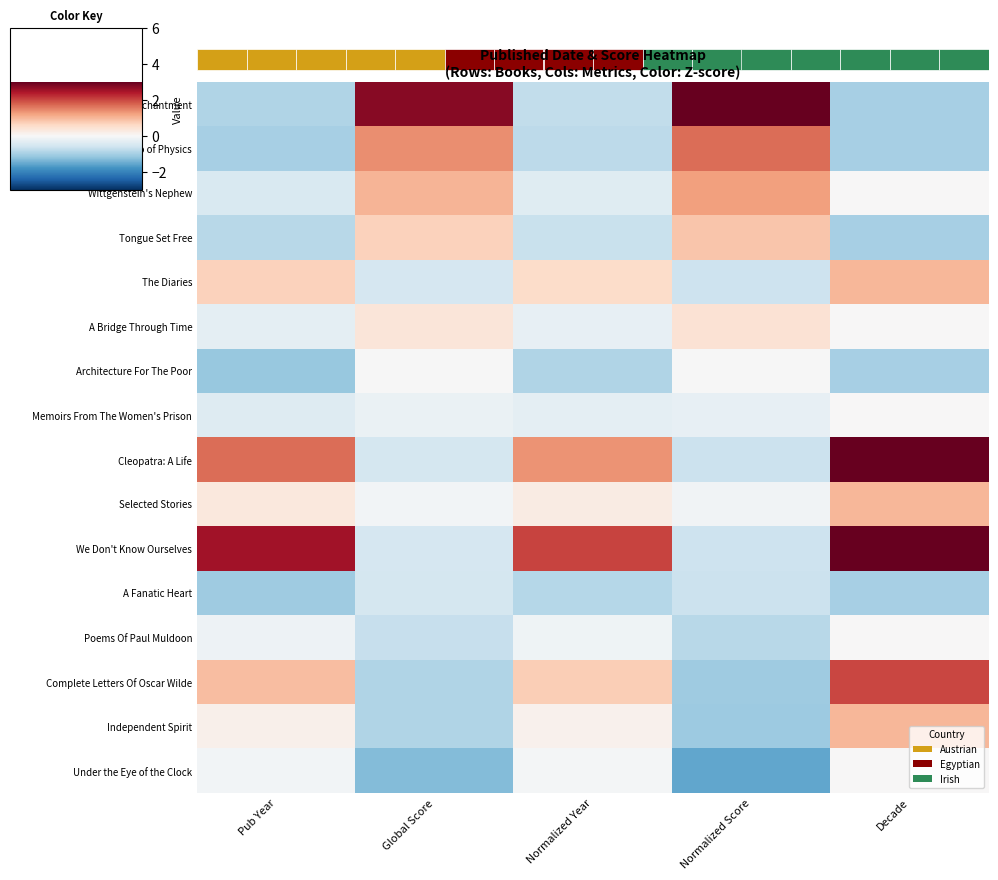

How many series are shown in this chart?

16